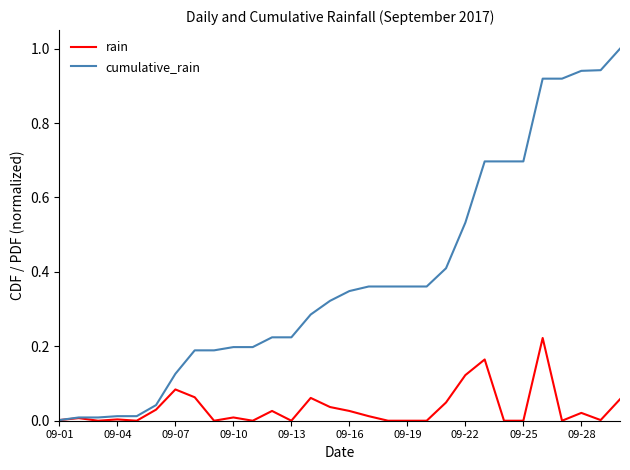

Which series has the largest total across all categories?

cumulative_rain